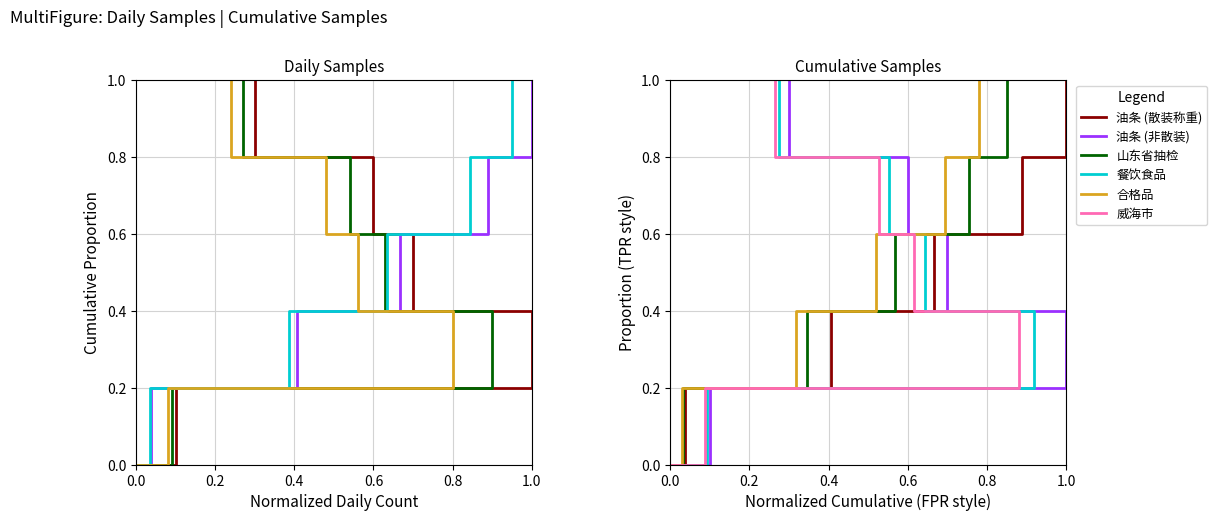

The 威海市 series shows 0.3 at 0.0. True or false?

False